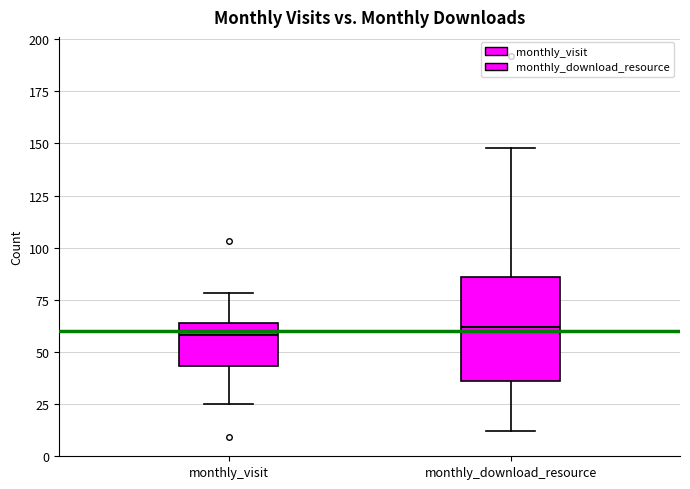

Reading left to right, transcribe this box plot: for each box, give where its median line is, the range the box spans, and where its two whiskers end, as read against the y-axis. The values are not printed on the chart, so give them approximately, as read against the axis.

monthly_visit: median 60, box 45 to 65, whiskers 25 to 80
monthly_download_resource: median 60, box 35 to 85, whiskers 10 to 150